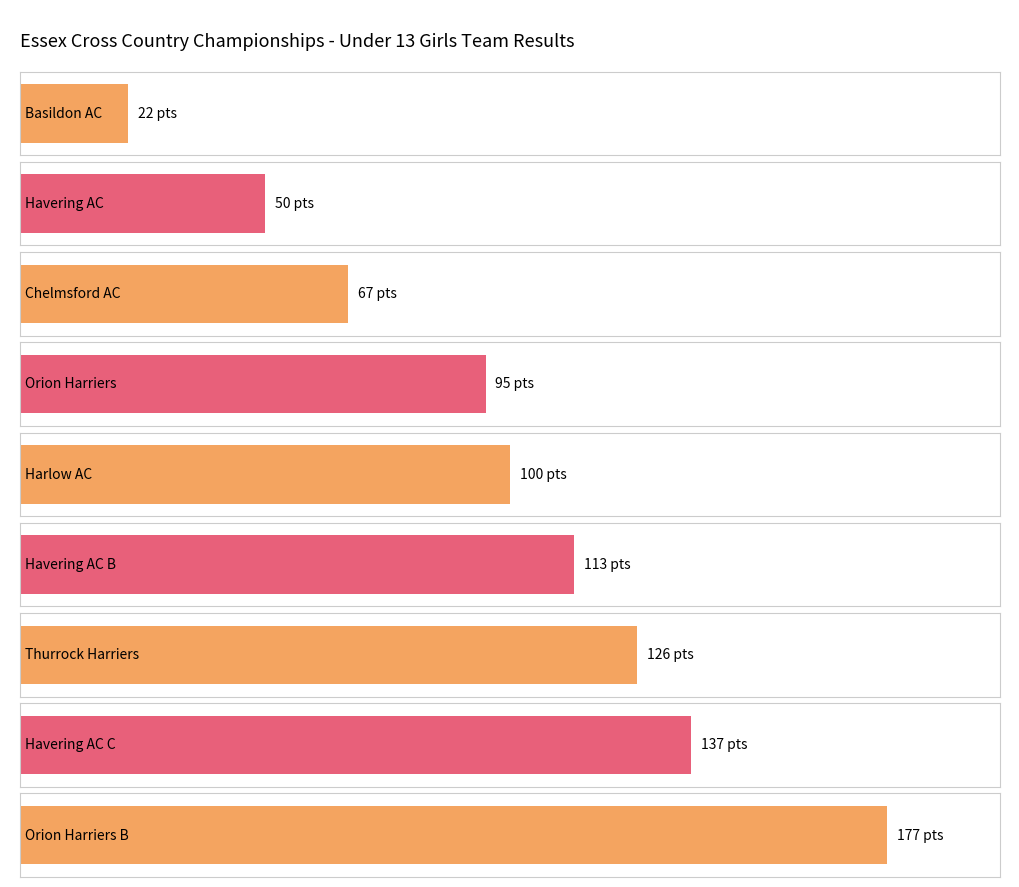

What is the label of the 6th bar from the right?

Orion Harriers